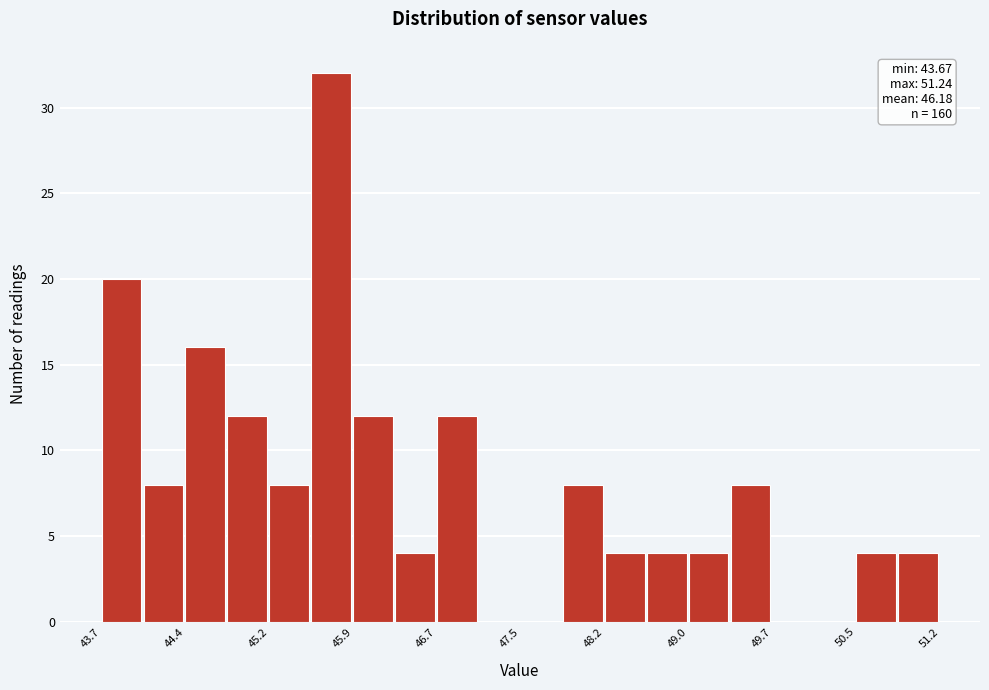

Read against the x-axis, roughly where is the centre of the tallest bar?

45.7